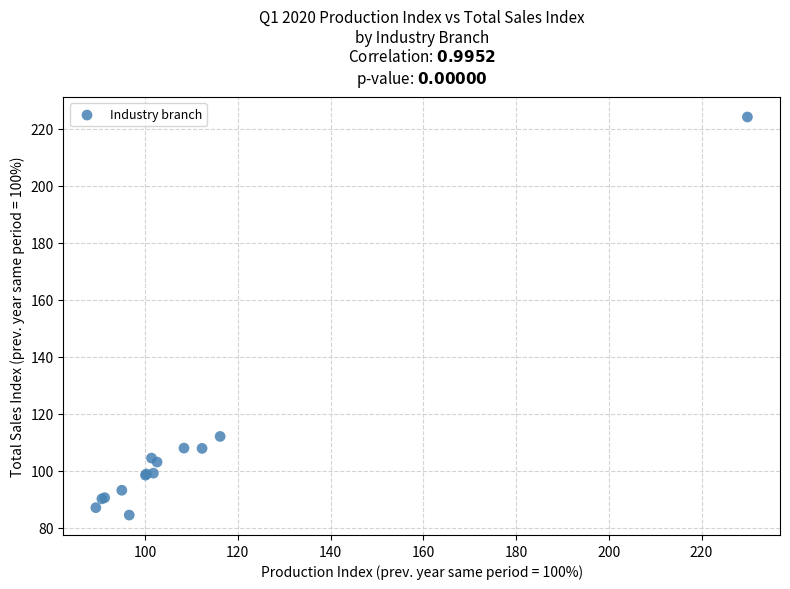

What Y value in the scatter plot is closest to 154?

112.0